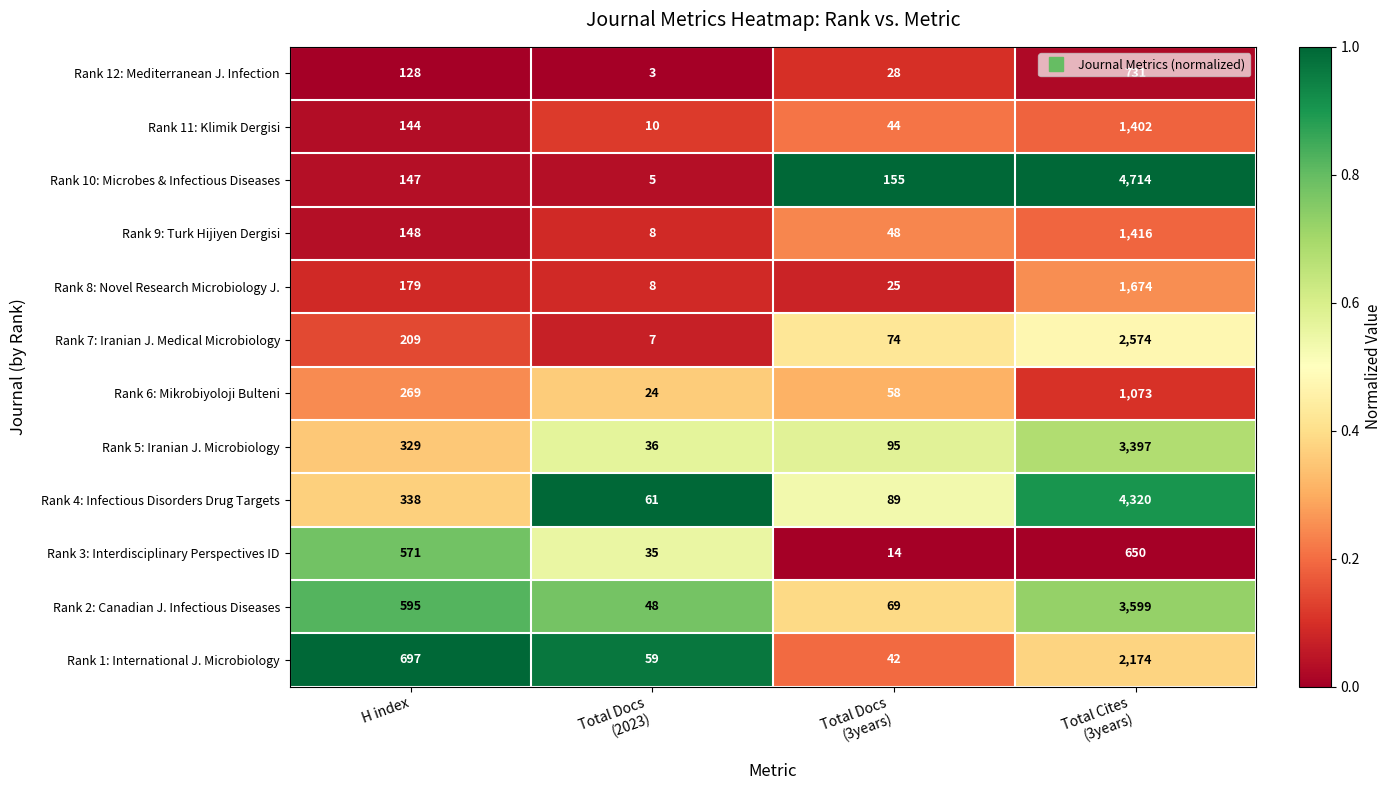

Which category has the lowest value across all series?

Total Docs
(2023)